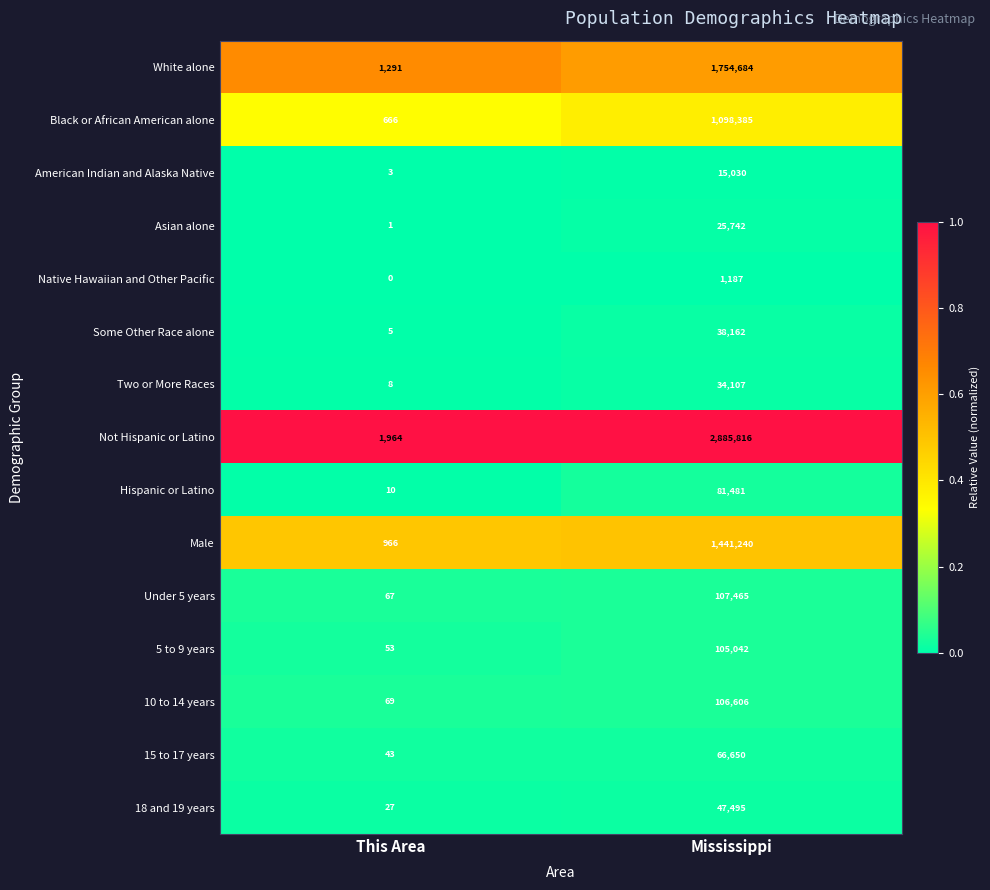

Reading left to right, list all the values displayed in this chart.

White alone: This Area=1291	Mississippi=1754684
Black or African American alone: This Area=666	Mississippi=1098385
American Indian and Alaska Native: This Area=3	Mississippi=15030
Asian alone: This Area=1	Mississippi=25742
Native Hawaiian and Other Pacific: This Area=0	Mississippi=1187
Some Other Race alone: This Area=5	Mississippi=38162
Two or More Races: This Area=8	Mississippi=34107
Not Hispanic or Latino: This Area=1964	Mississippi=2885816
Hispanic or Latino: This Area=10	Mississippi=81481
Male: This Area=966	Mississippi=1441240
Under 5 years: This Area=67	Mississippi=107465
5 to 9 years: This Area=53	Mississippi=105042
10 to 14 years: This Area=69	Mississippi=106606
15 to 17 years: This Area=43	Mississippi=66650
18 and 19 years: This Area=27	Mississippi=47495